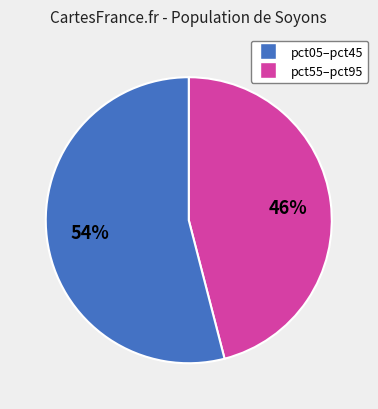

How many segments does this pie chart have?

2